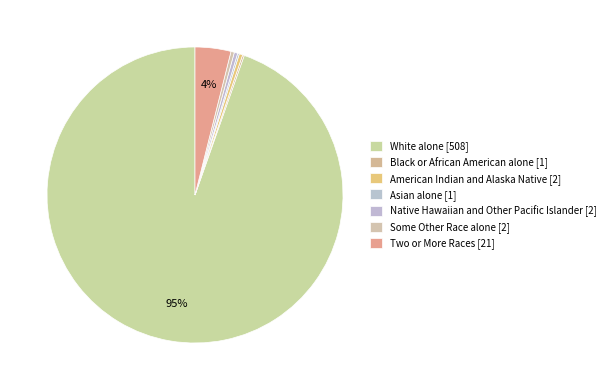

The White alone slice represents 88% of the pie. True or false?

False